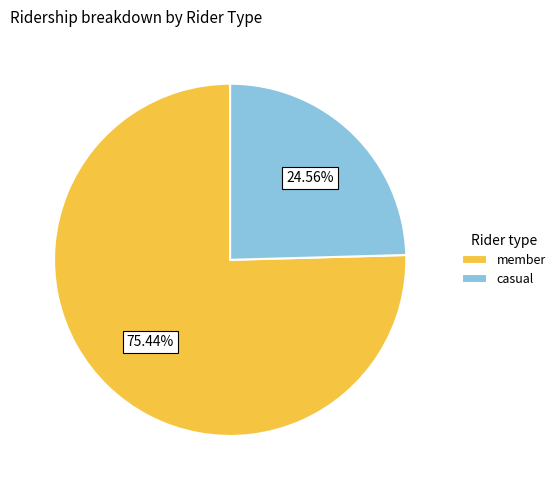

How many slices are in this pie chart?

2